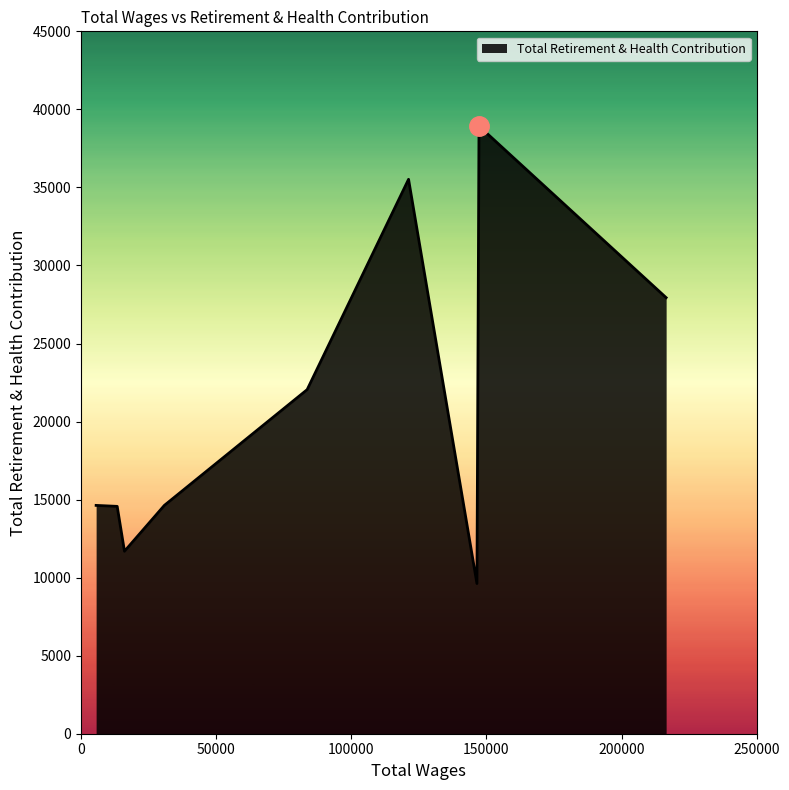

What is the difference between the maximum and minimum values?

29308